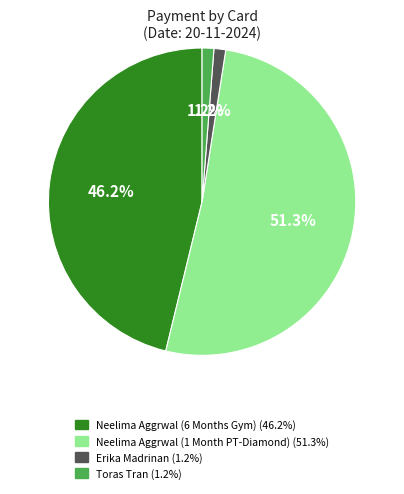

Is there any slice that represents more than half of the pie?

Yes